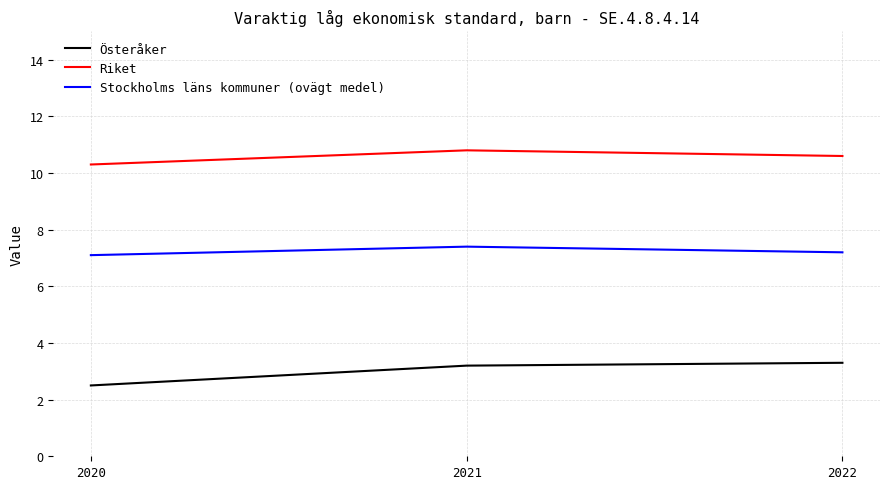

The Stockholms läns kommuner (ovägt medel) series shows 12.6 at 2021. True or false?

False